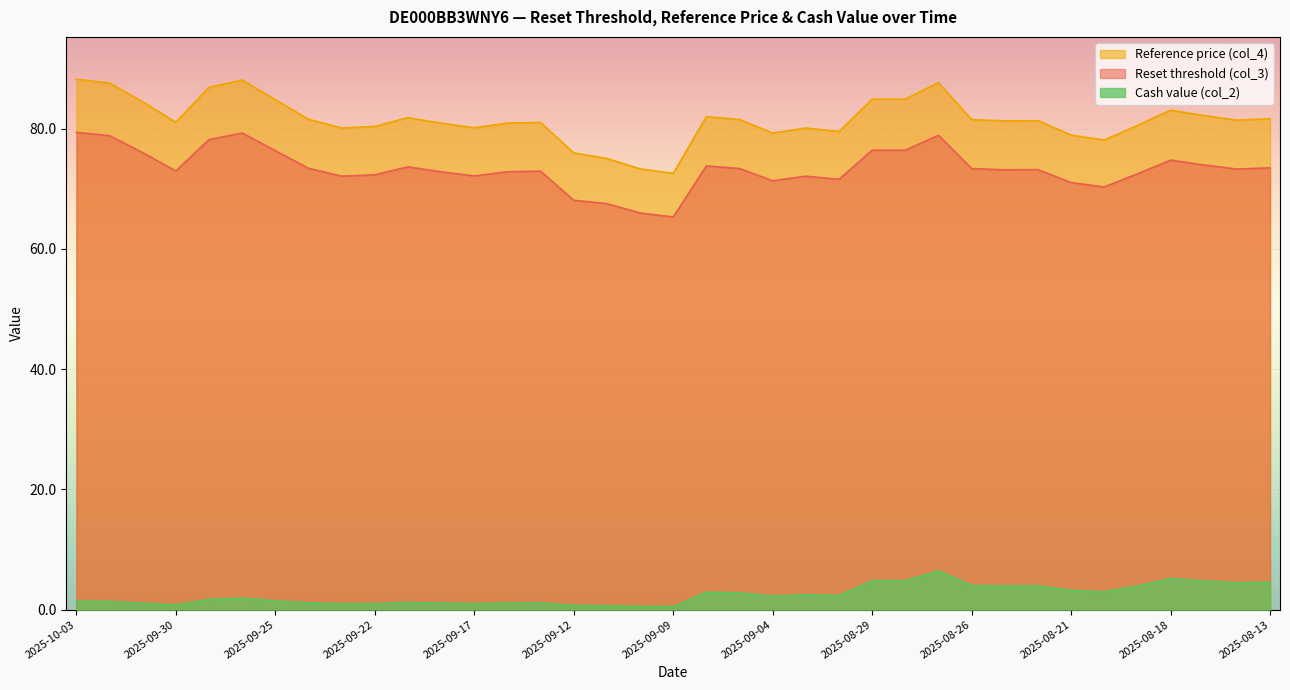

How many lines are shown in the chart?

3